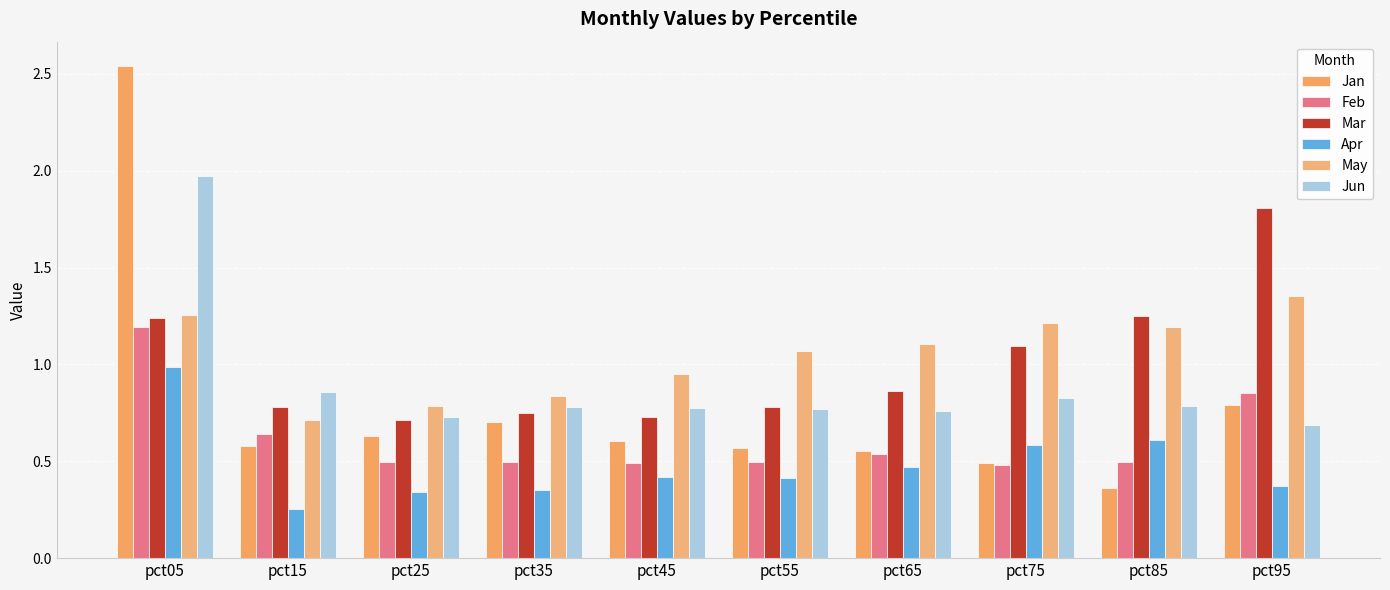

Does the chart contain any negative values?

No